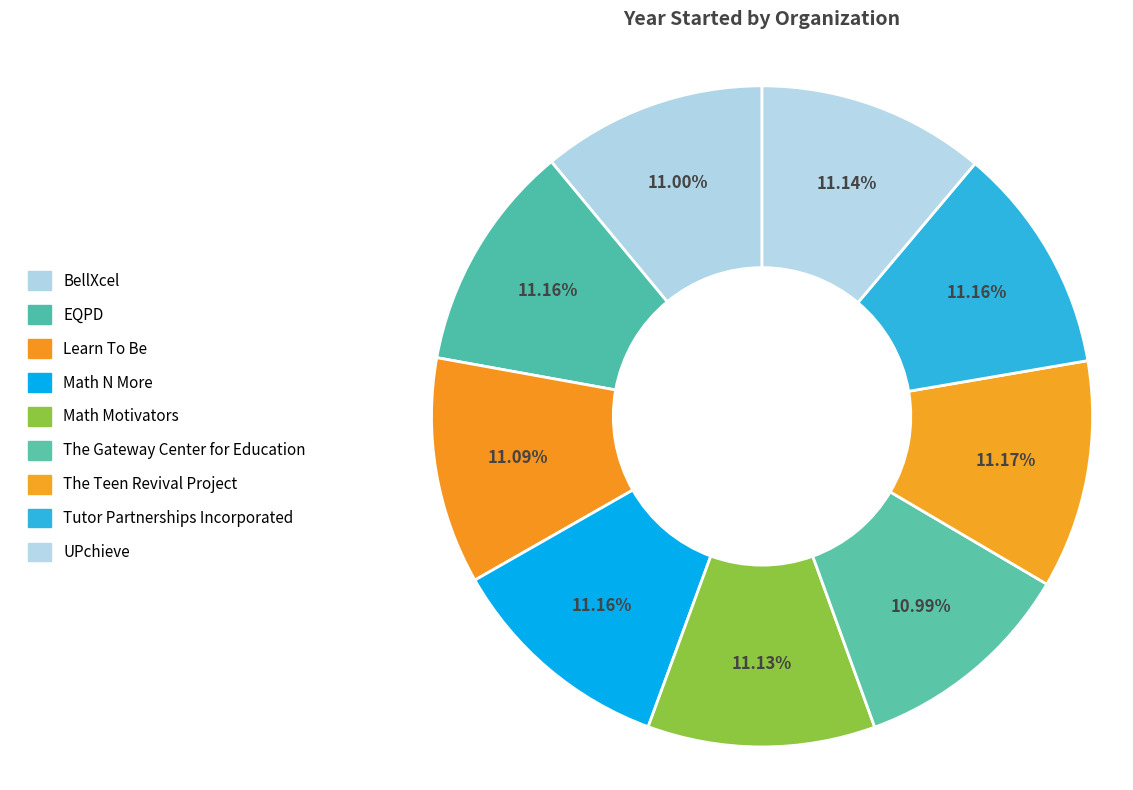

Does EQPD account for over 50% of the chart?

No